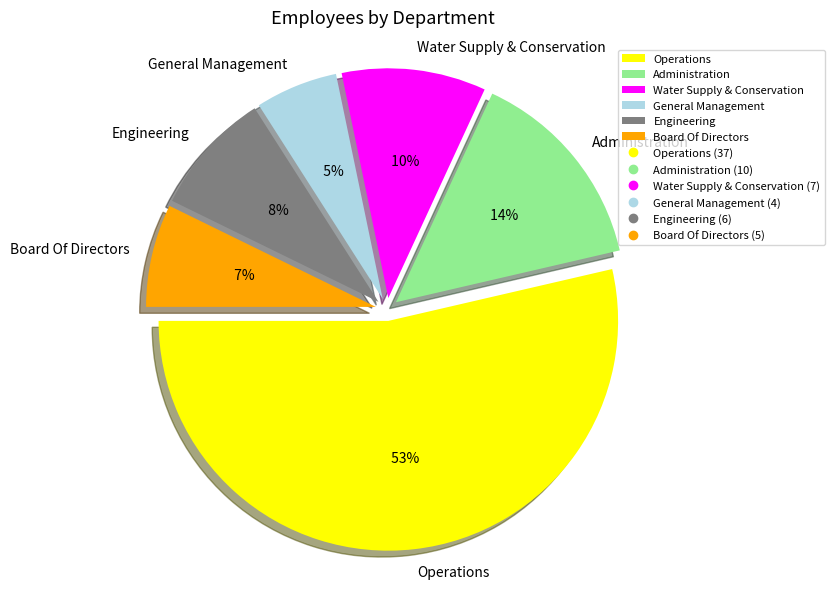

To the nearest percent, what is the average slice percentage?

17%